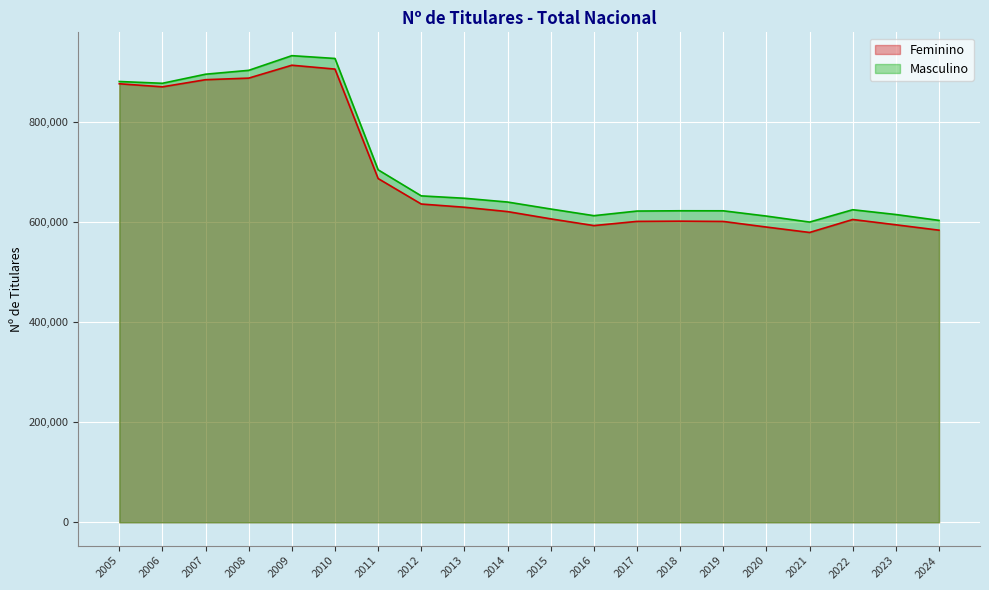

Reading right to left, list all the values displayed in this chart.

Feminino: 584010	594811	605379	579460	590270	601484	602061	601601	593223	606662	621189	629870	636299	687251	906101	913824	888043	884887	870631	876757
Masculino: 603573	615333	624900	600246	612207	622755	622823	622267	613024	626334	640274	647838	652605	704697	927329	932931	903579	895858	877705	881268